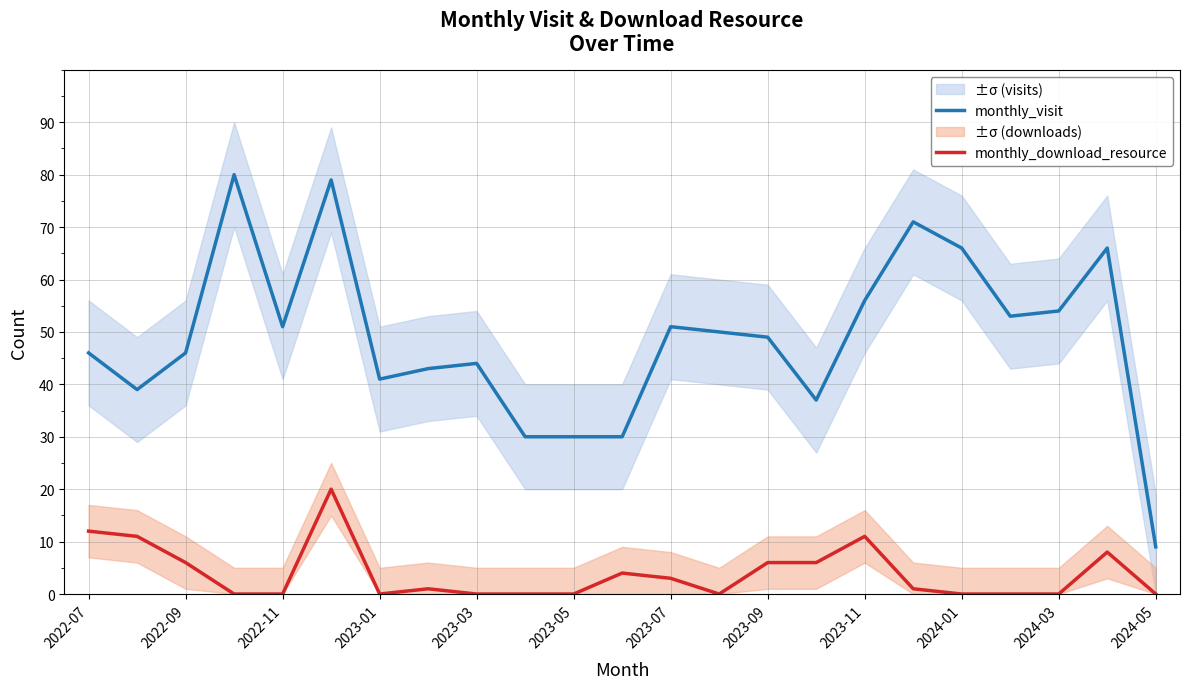

How many values in the monthly_visit series are below 49?

11